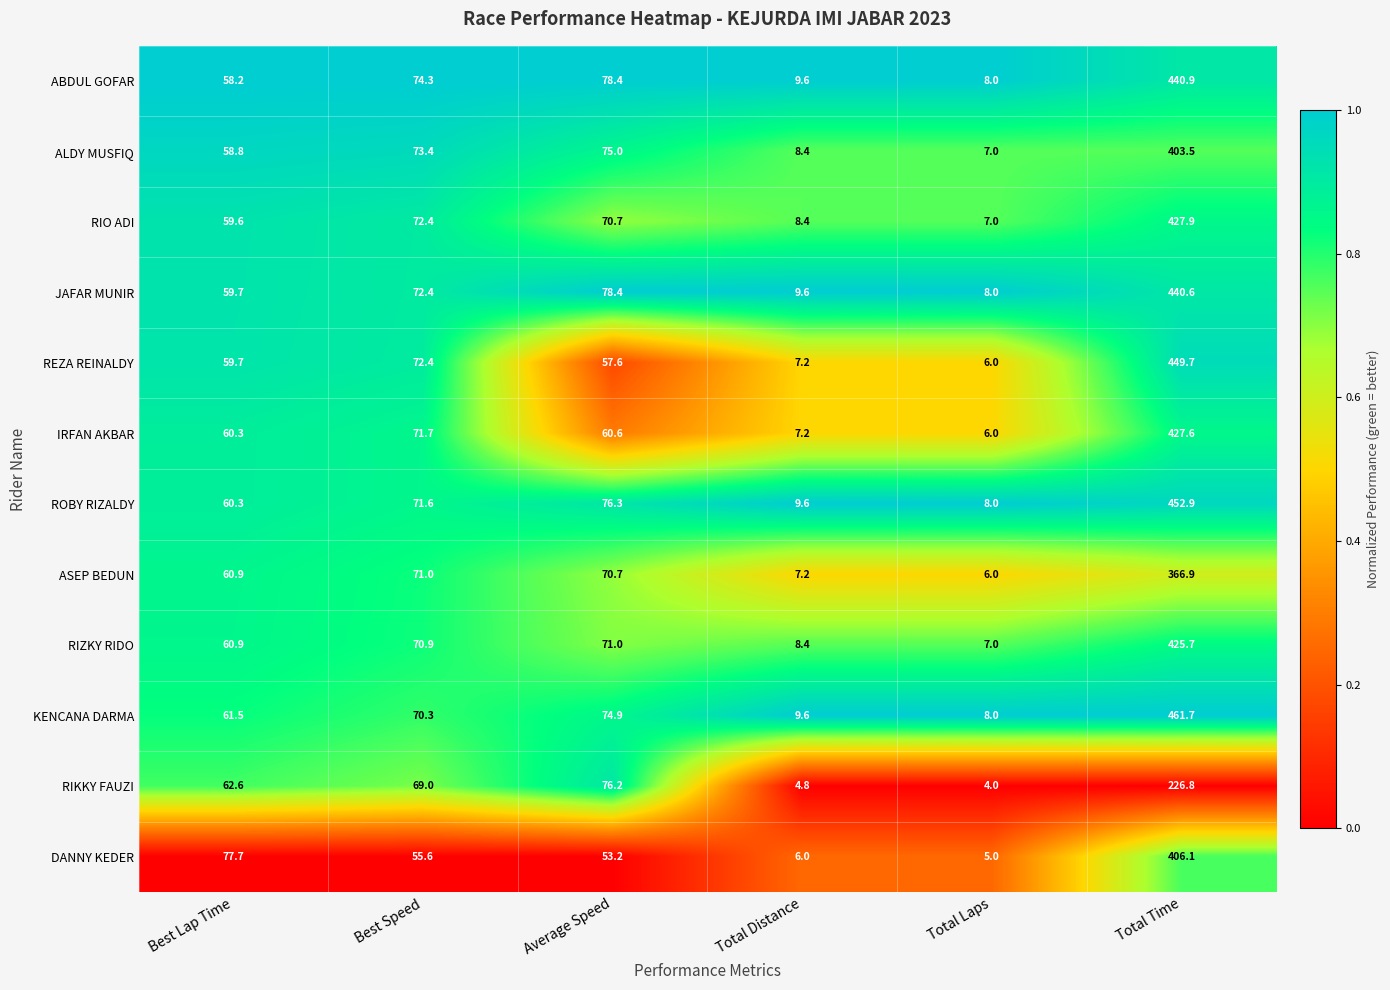

The ROBY RIZALDY series shows 71.6 at Best Speed. True or false?

True